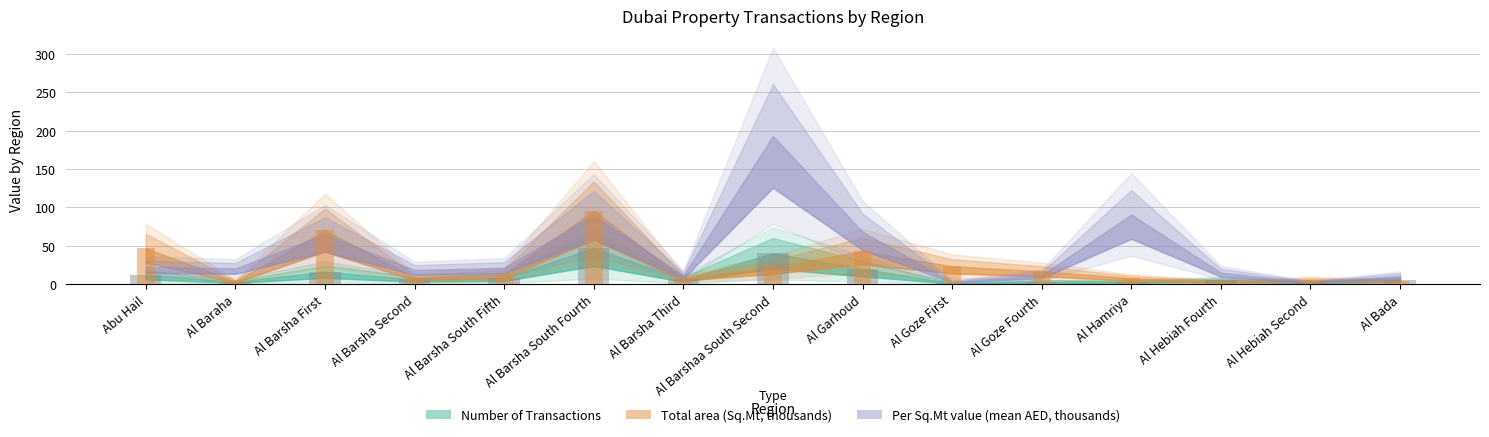

The value of Number of Transactions at Abu Hail is 20.0. True or false?

False